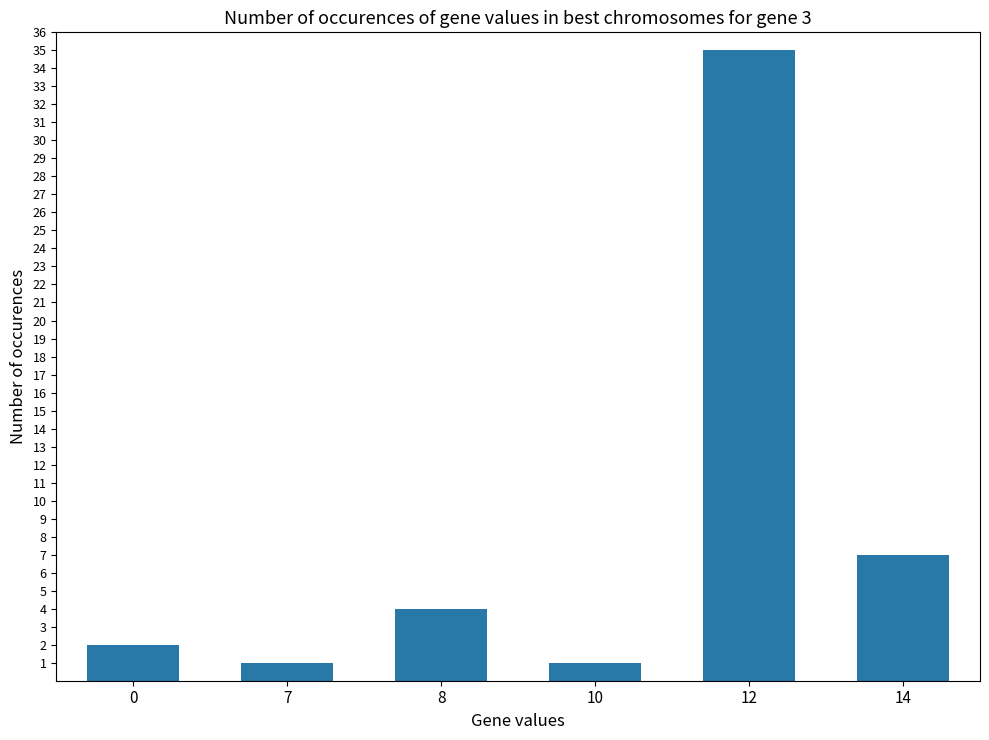

Reading right to left, list all the values displayed in this chart.

7	35	1	4	1	2